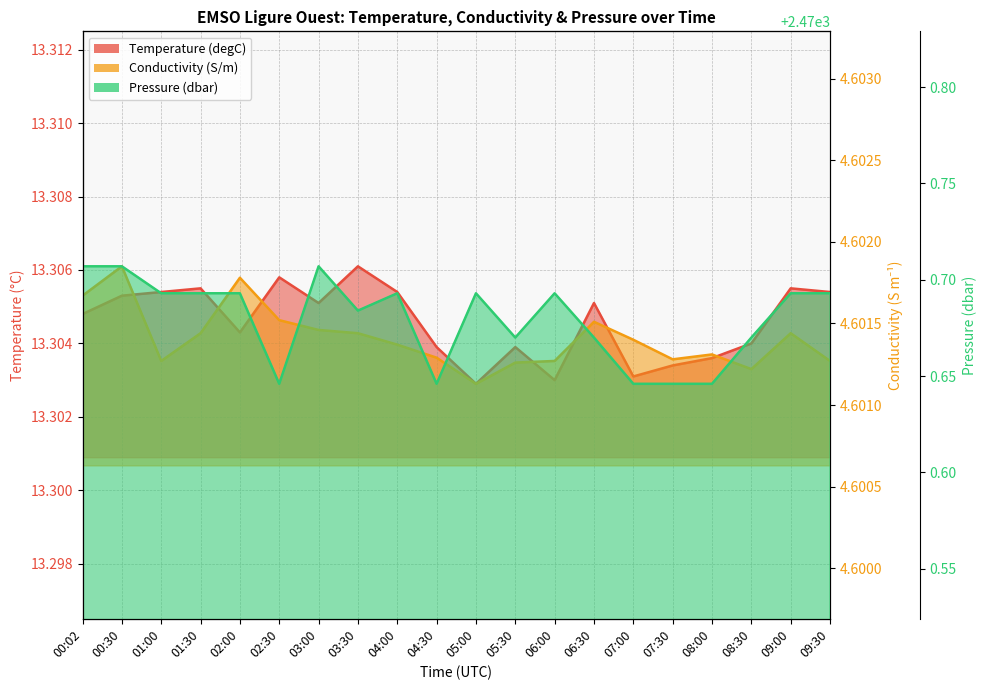

At how many categories does at least one series exceed 124?

20